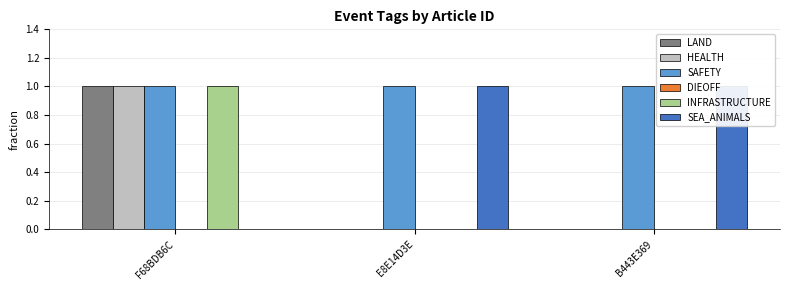

What is the sum of the LAND values at F68BDB6C and E8E14D3E?

1